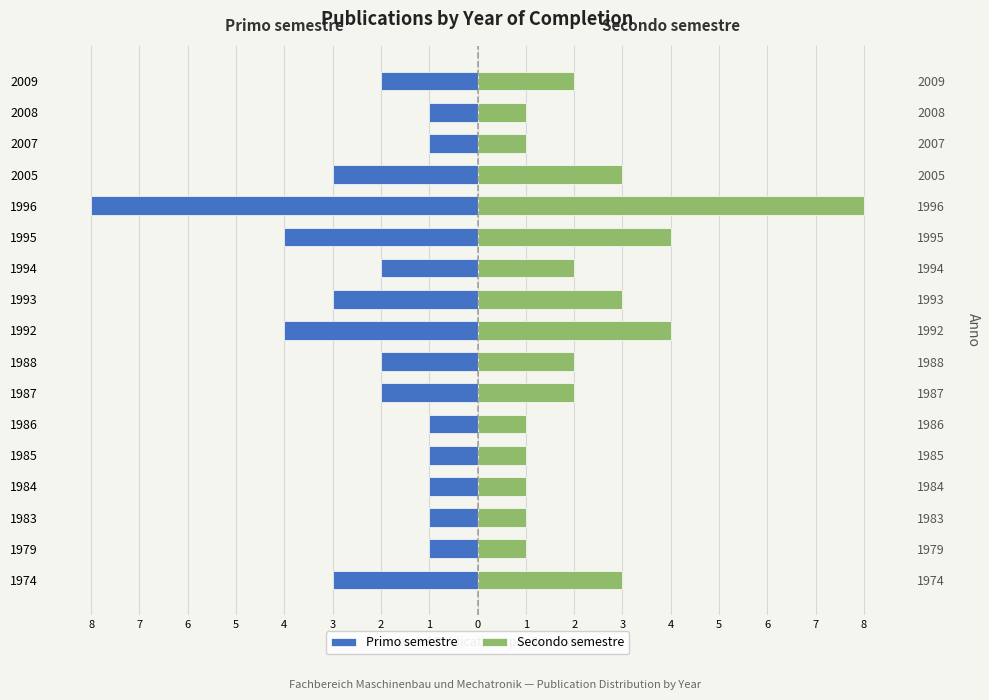

The value of Primo semestre at 1988 is -3. True or false?

False